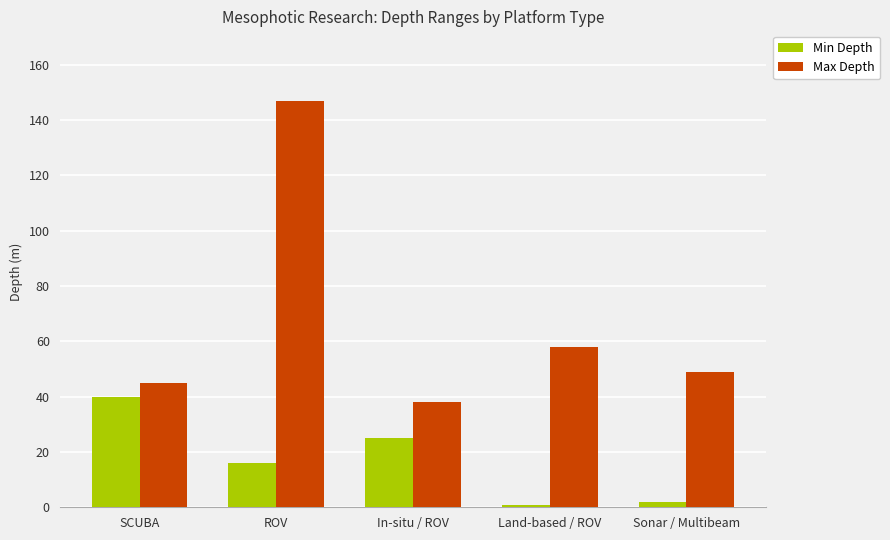

True or false: Max Depth has a value of 45 at SCUBA.

True